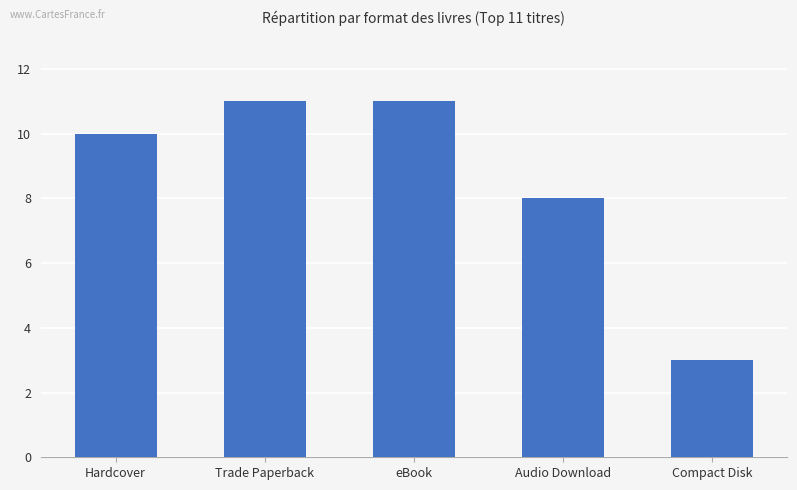

What is the greatest value displayed?

11